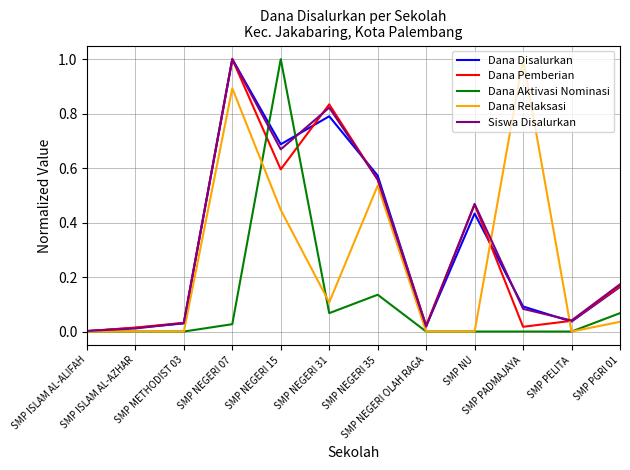

How many series are shown in this chart?

5